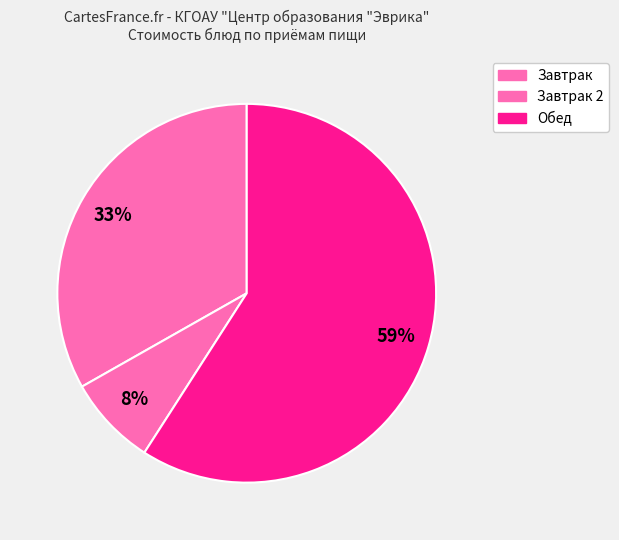

Count the number of slices in the pie.

3